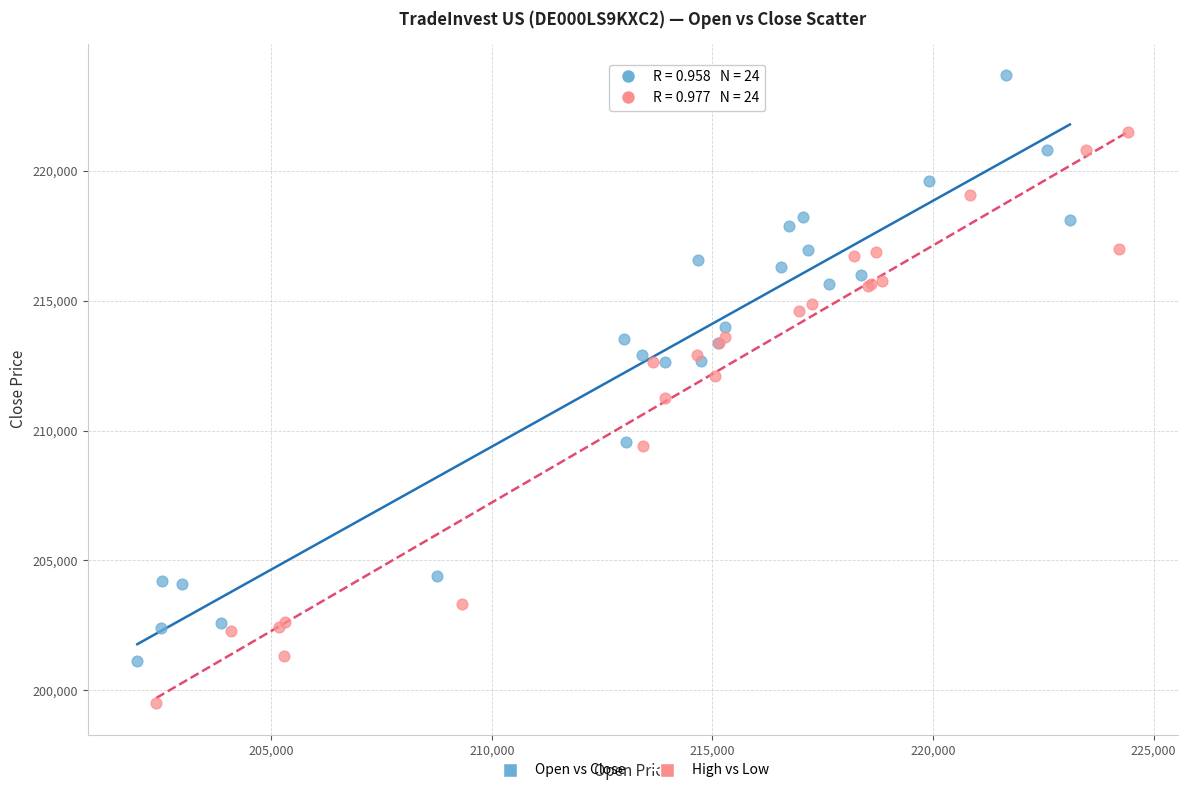

Which series has the largest Y range (max minus min)?

Open vs Close